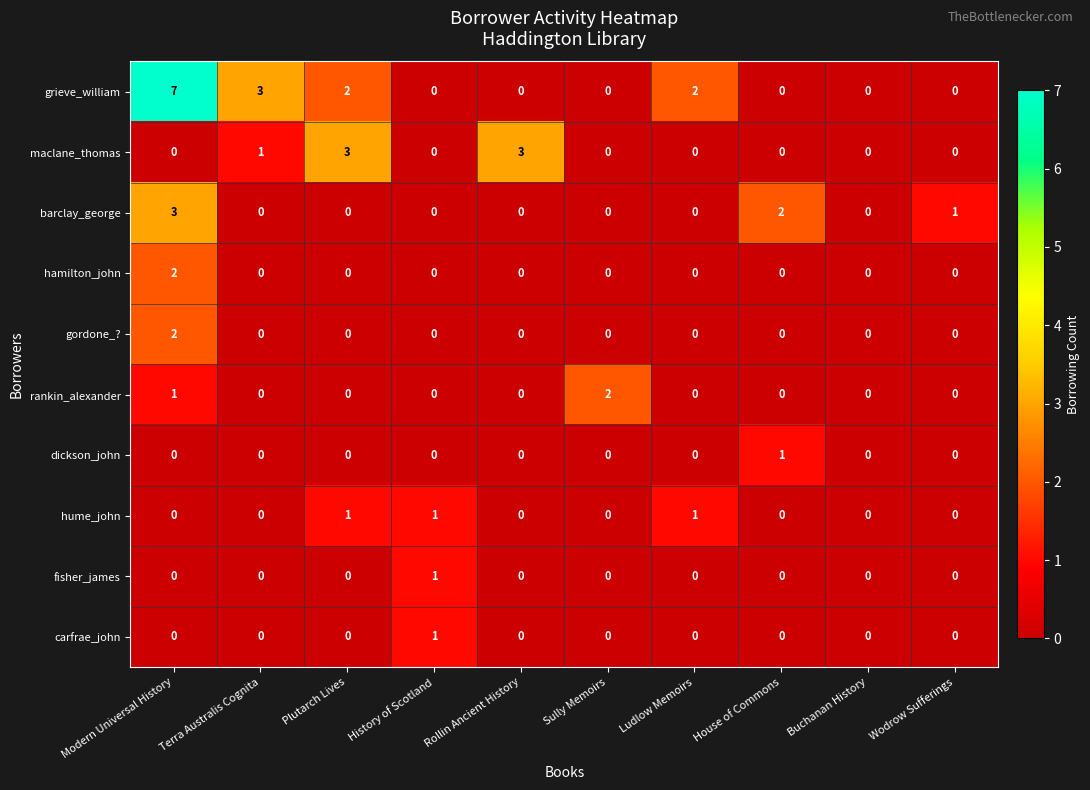

What is the spread (max minus min) of values at Terra Australis Cognita?

3